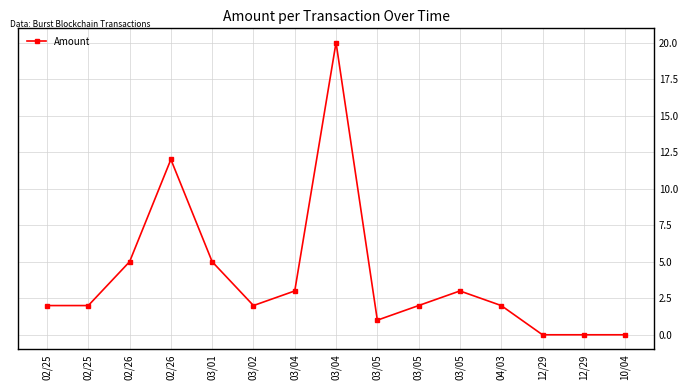

What is the difference between the values at 03/01 and 03/04?

2.0